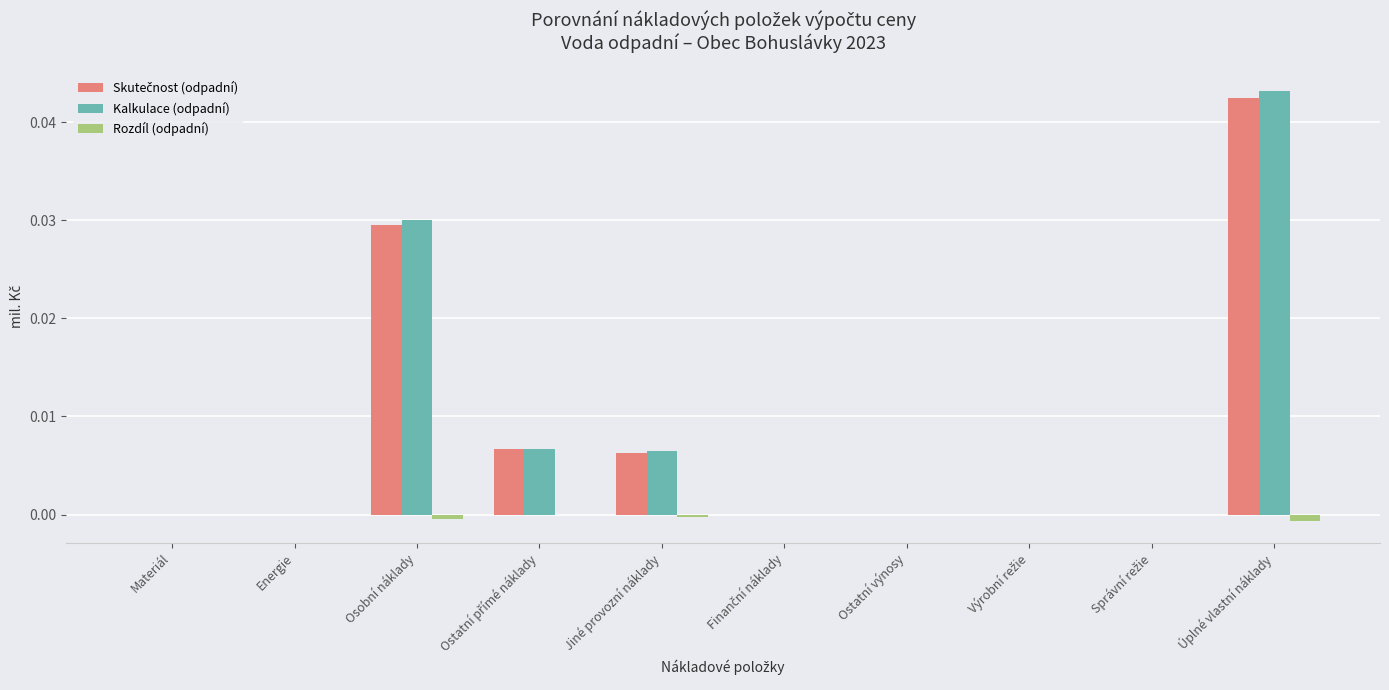

How many categories are shown in the chart?

10